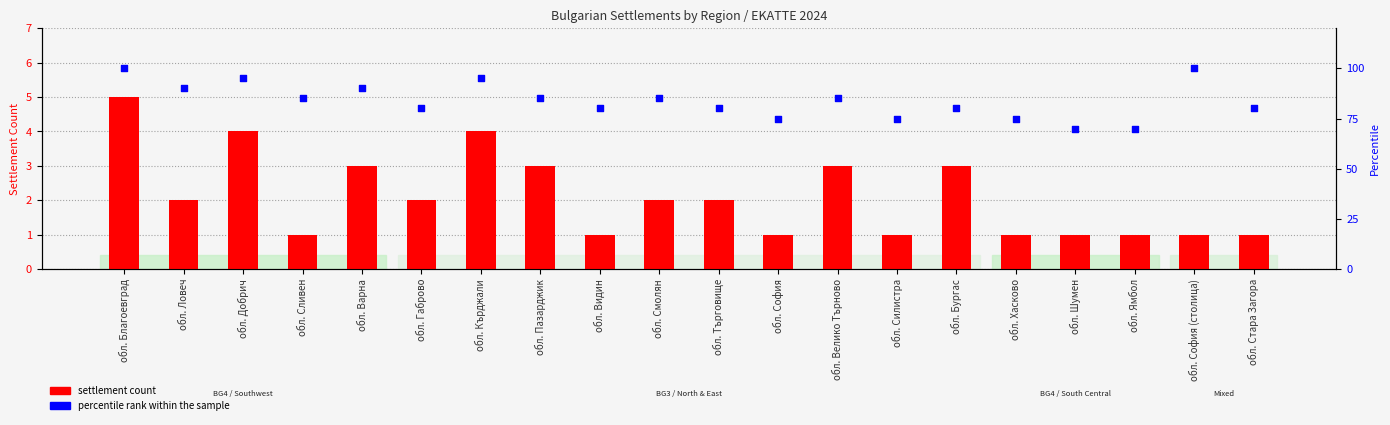

Which series contains the lowest Y value?

settlement count